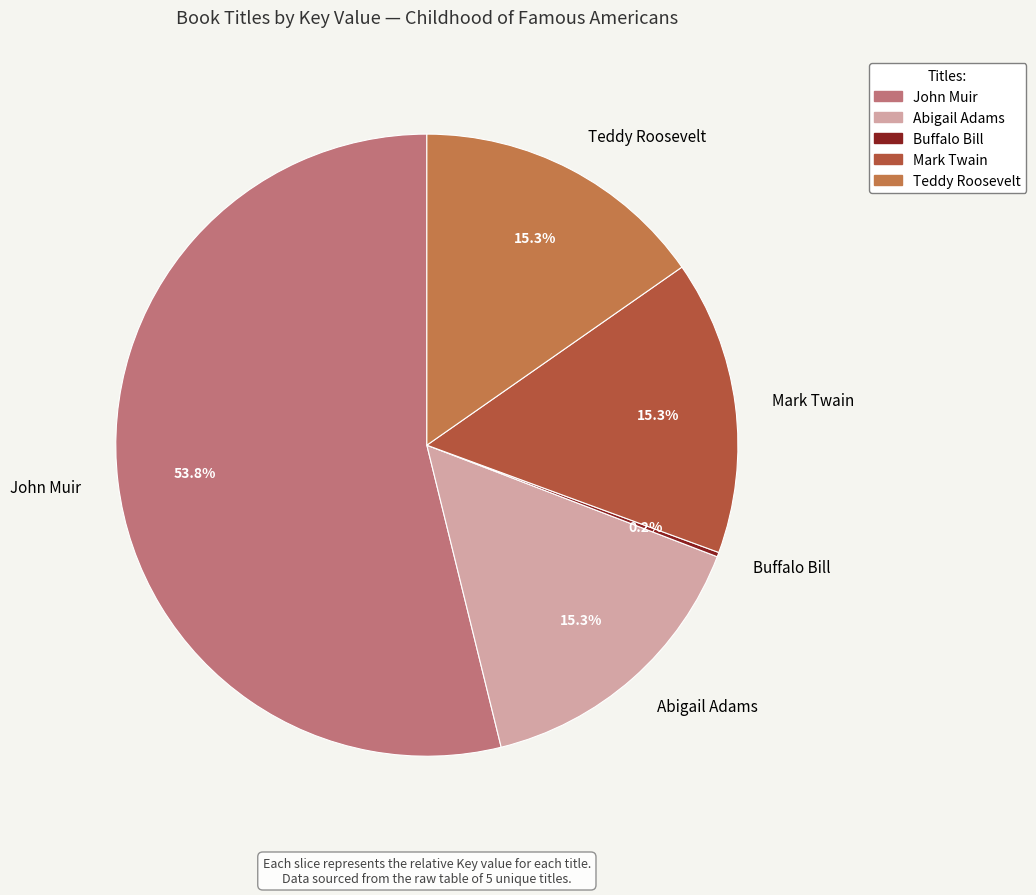

Which slice is the largest?

John Muir